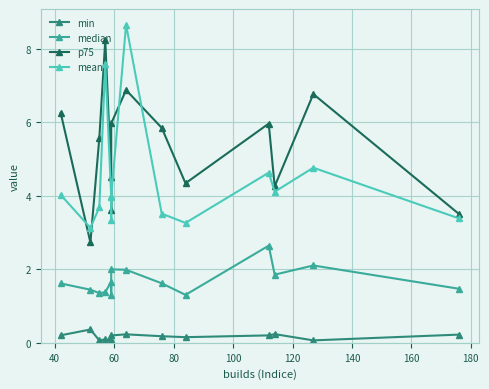

List the series in order of their peak value, lowest first.

min, median, p75, mean